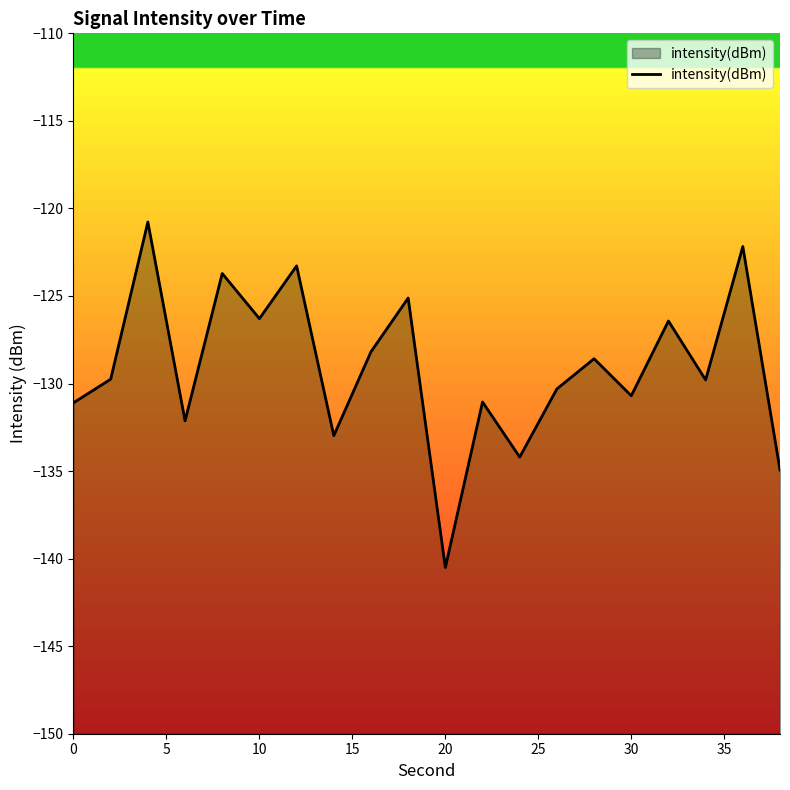

What is the greatest value displayed?

-120.8